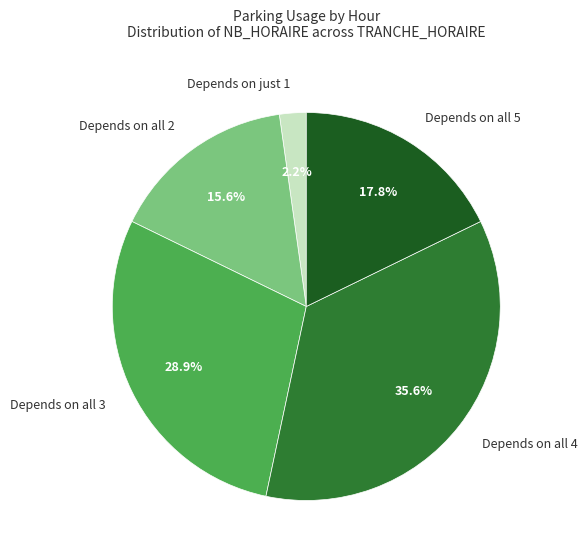

Approximately how many times larger is the value at Depends on all 2 compared to Depends on all 3?

0.5